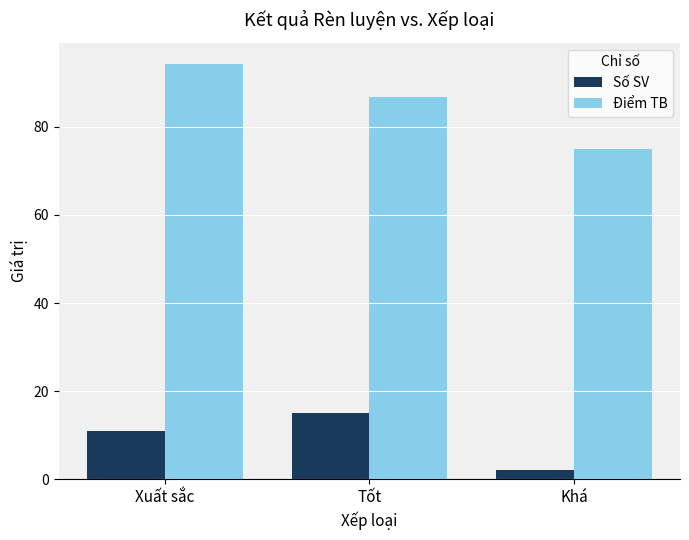

List the series in order of their overall mean, highest first.

Điểm TB, Số SV